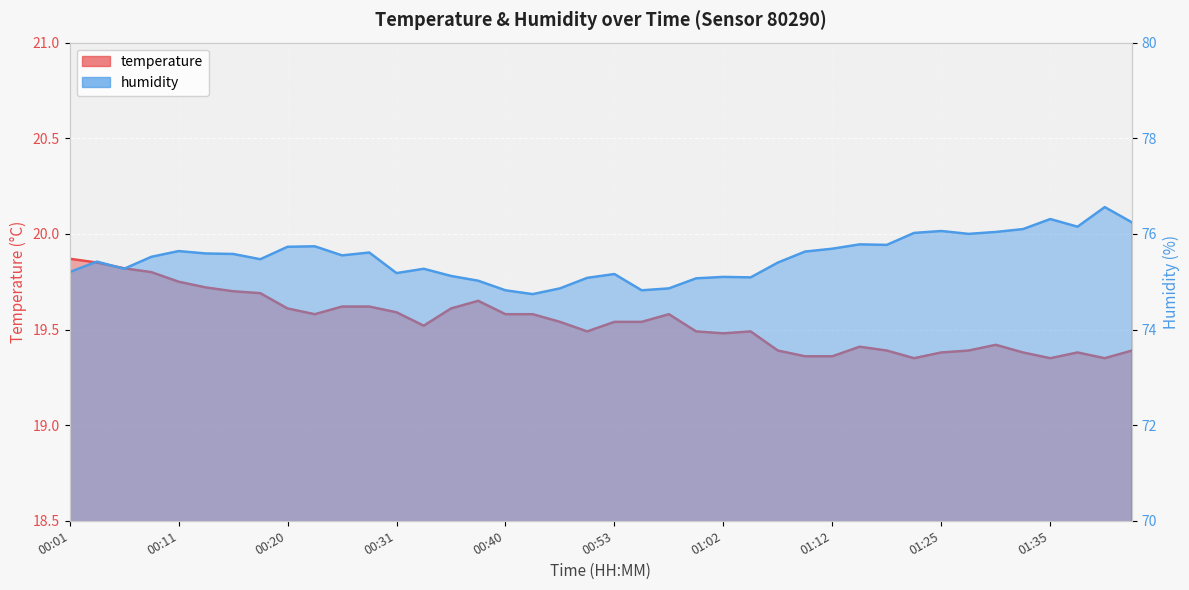

List the series in order of their peak value, lowest first.

temperature, humidity